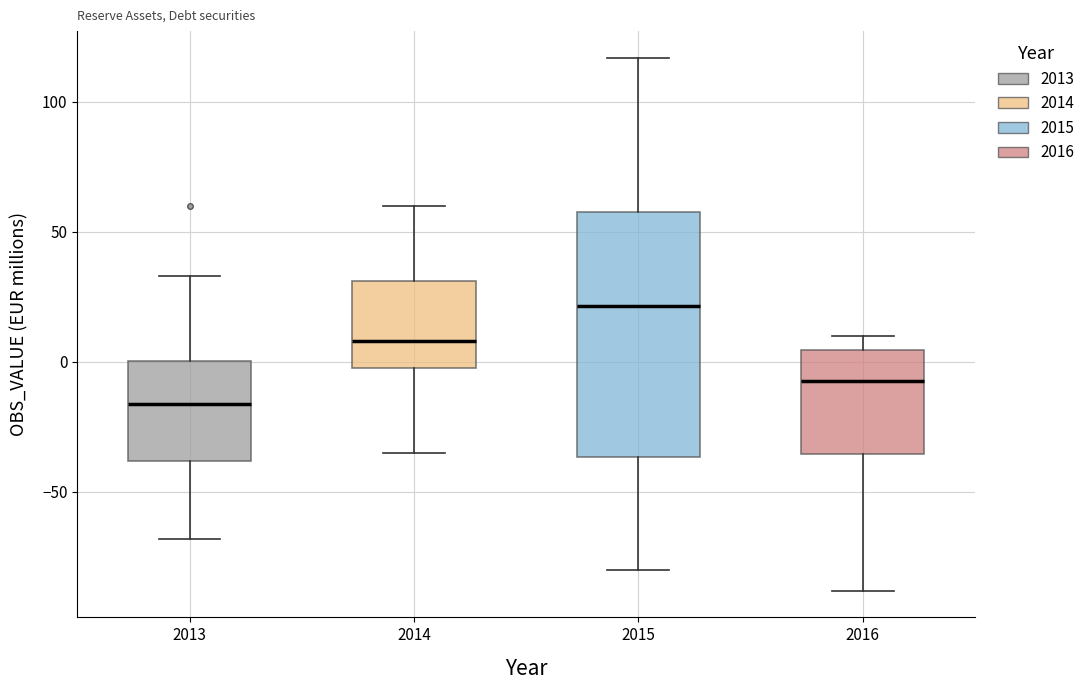

Which box has the lowest median line?

2013